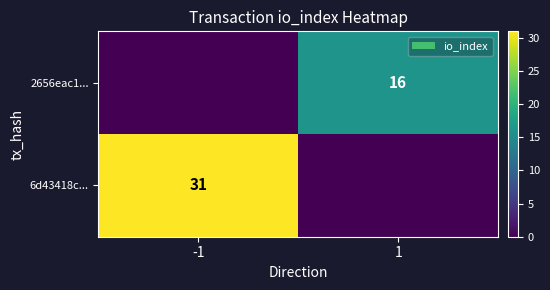

What is the difference between the highest and lowest values at 1?

16